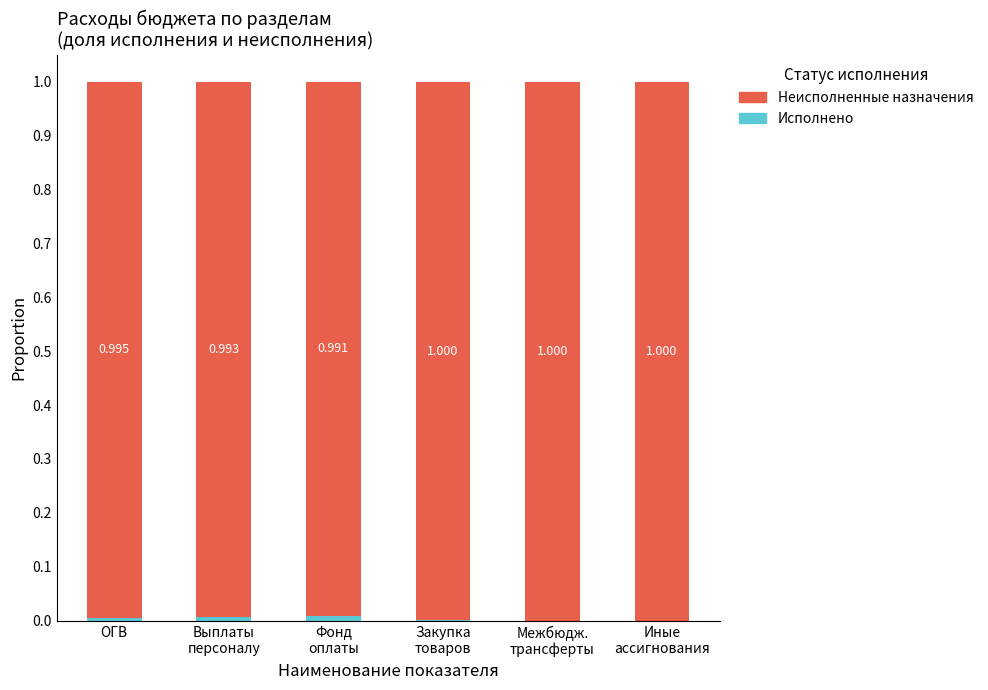

Between Фонд
оплаты and Иные
ассигнования, which is larger?

Фонд
оплаты